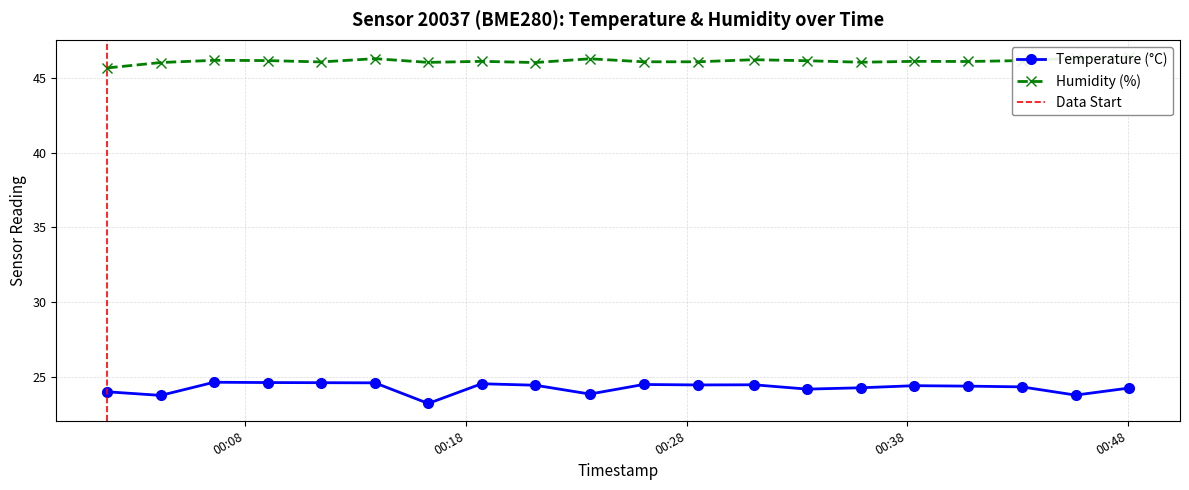

Is this an area chart (filled region under the line)?

No